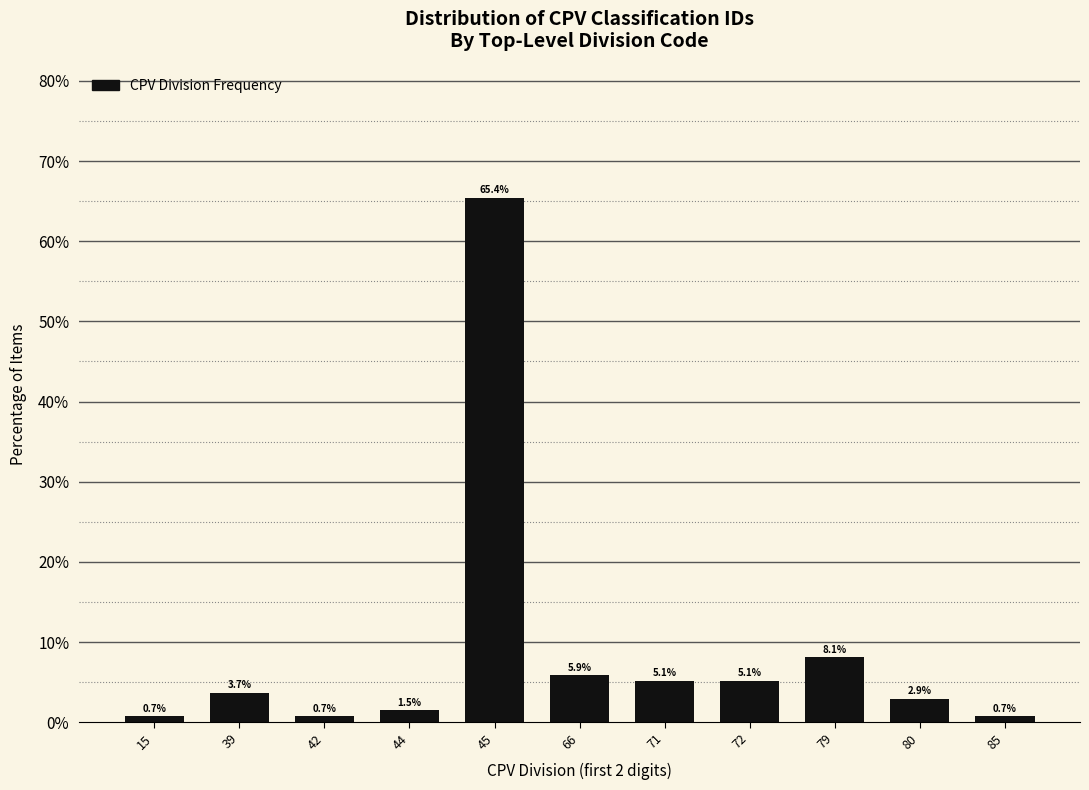

Reading right to left, extract all data points from this chart.

85=0.7	80=2.9	79=8.1	72=5.1	71=5.1	66=5.9	45=65.4	44=1.5	42=0.7	39=3.7	15=0.7